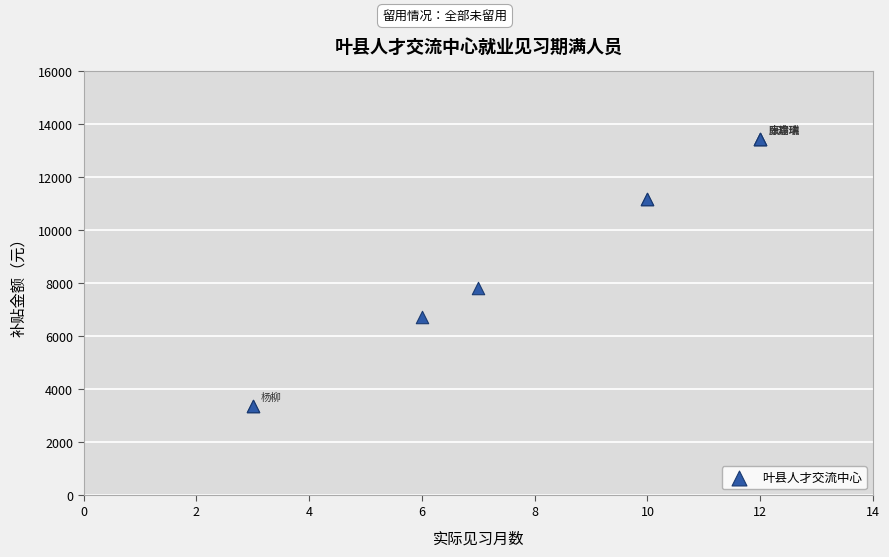

What Y value in the scatter plot is closest to 8400?

7840